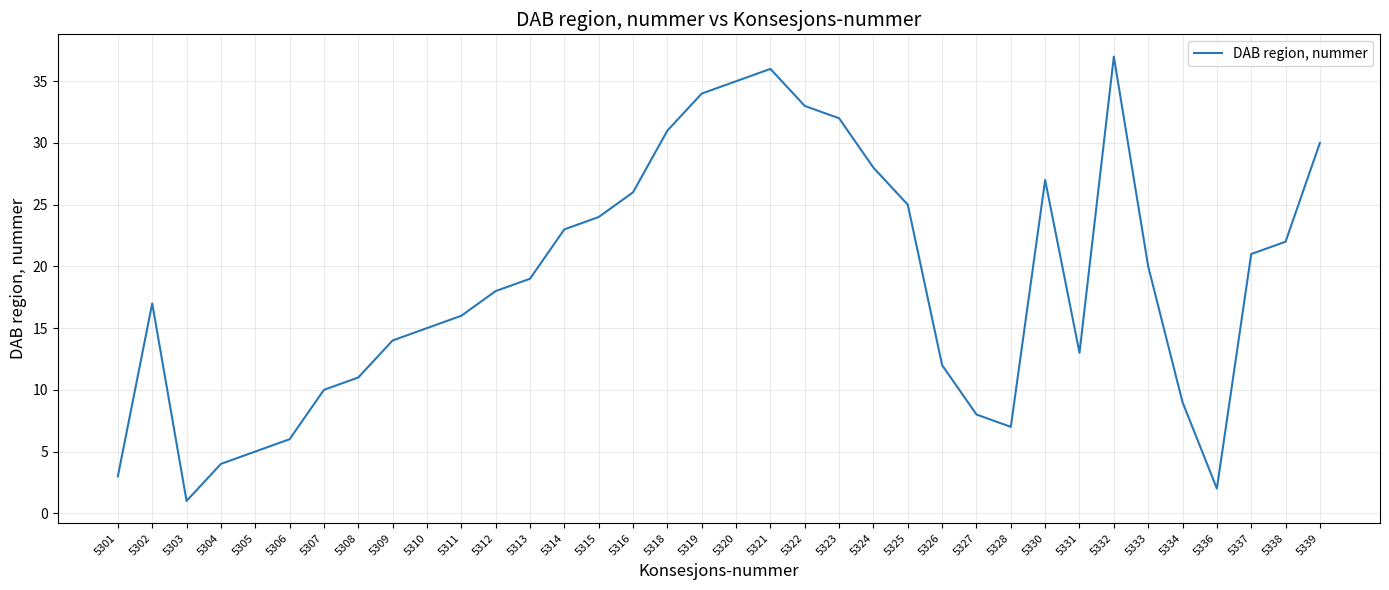

What is the difference between the values at 5324 and 5332?

9